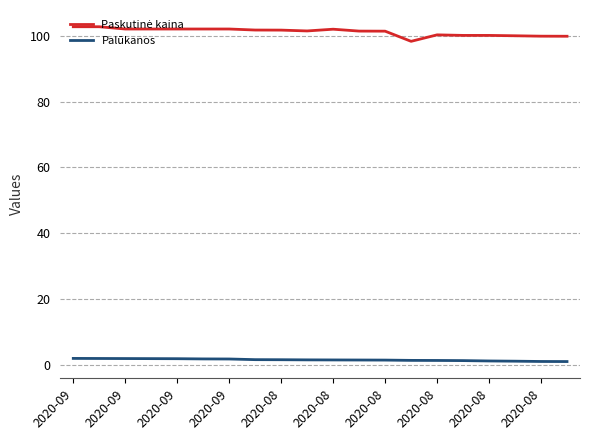

What is the greatest value displayed?

102.8